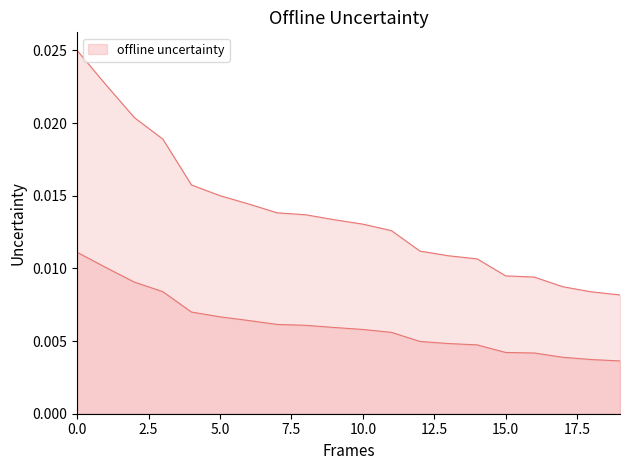

Does the chart display data point markers on the line(s)?

No